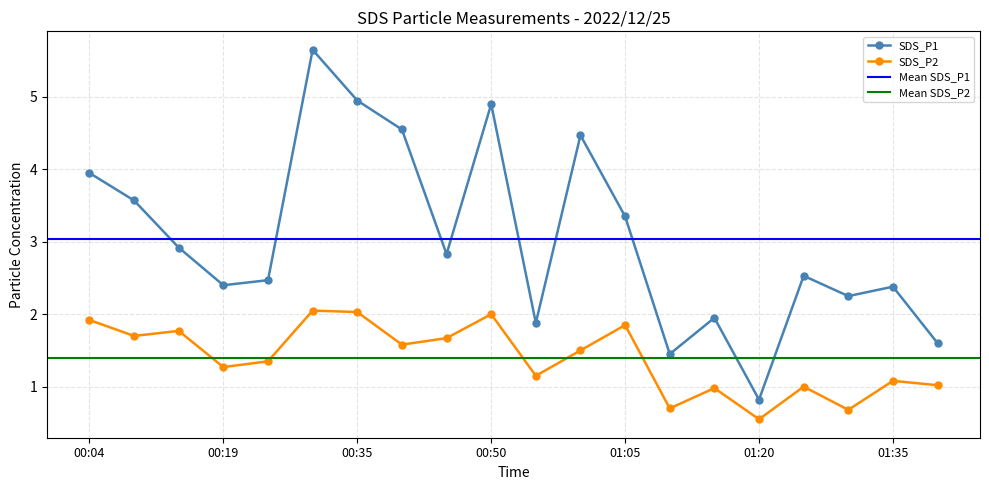

True or false: SDS_P1 has more than 2 points higher than both neighbors.

True